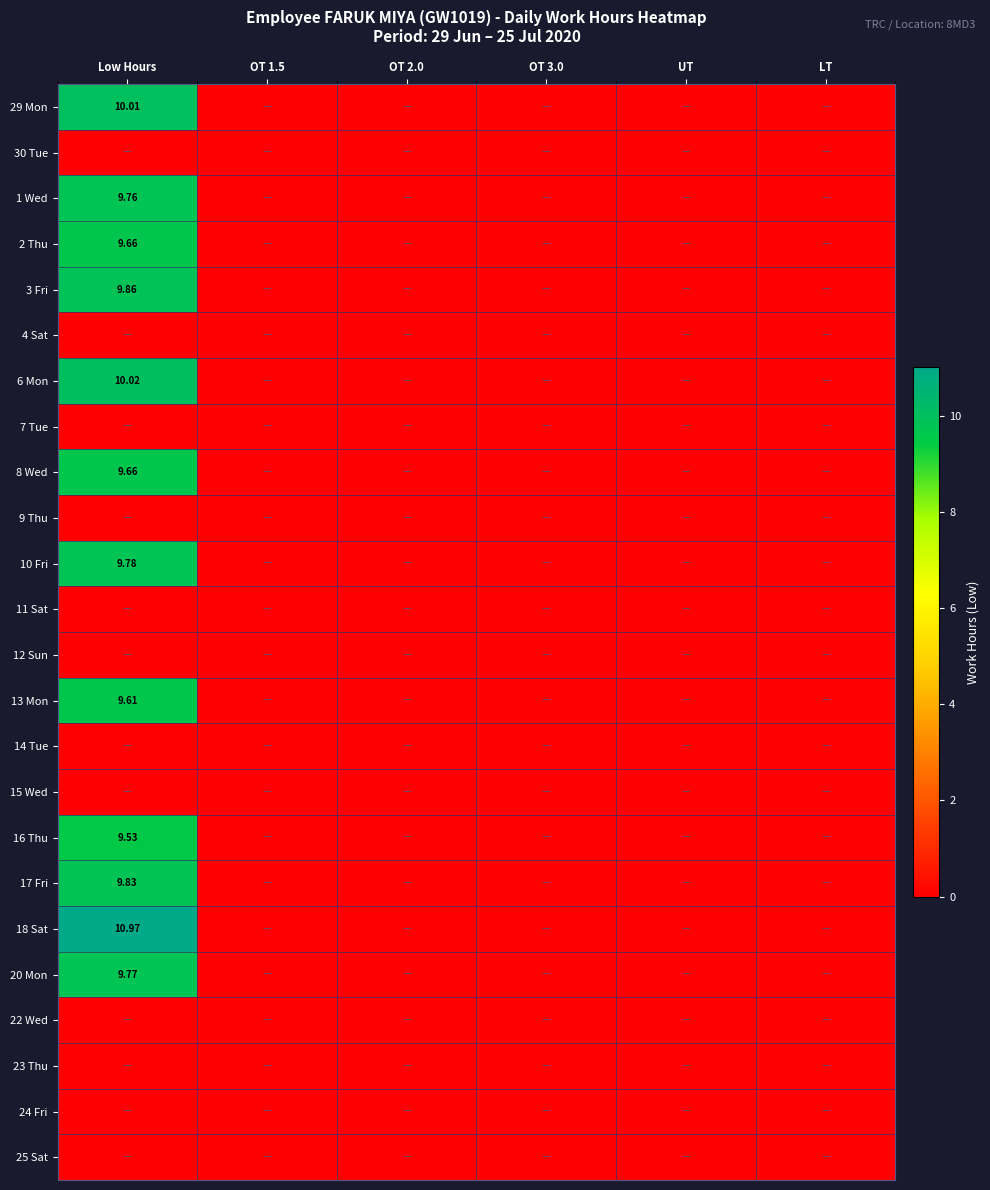

At how many categories does at least one series exceed 5?

1